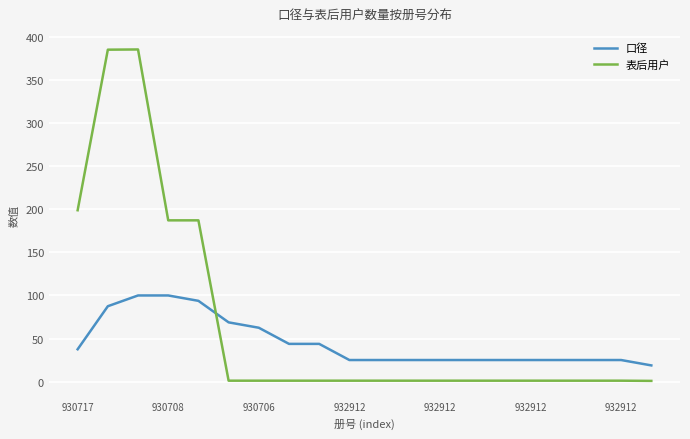

What is the lowest value of the 口径 series?

18.8